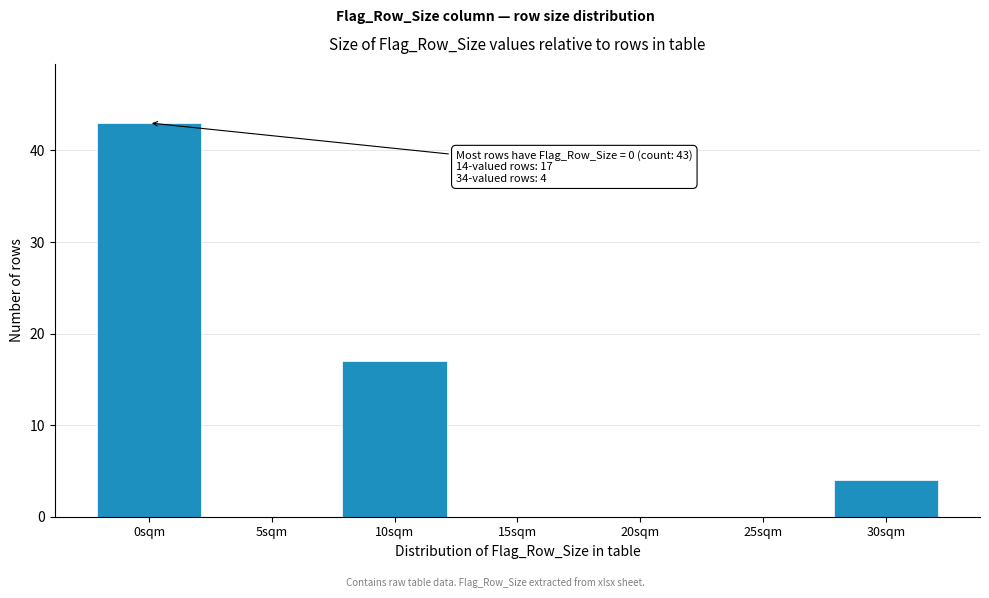

Reading right to left, extract all data points from this chart.

30sqm=4	25sqm=0	20sqm=0	15sqm=0	10sqm=17	5sqm=0	0sqm=43